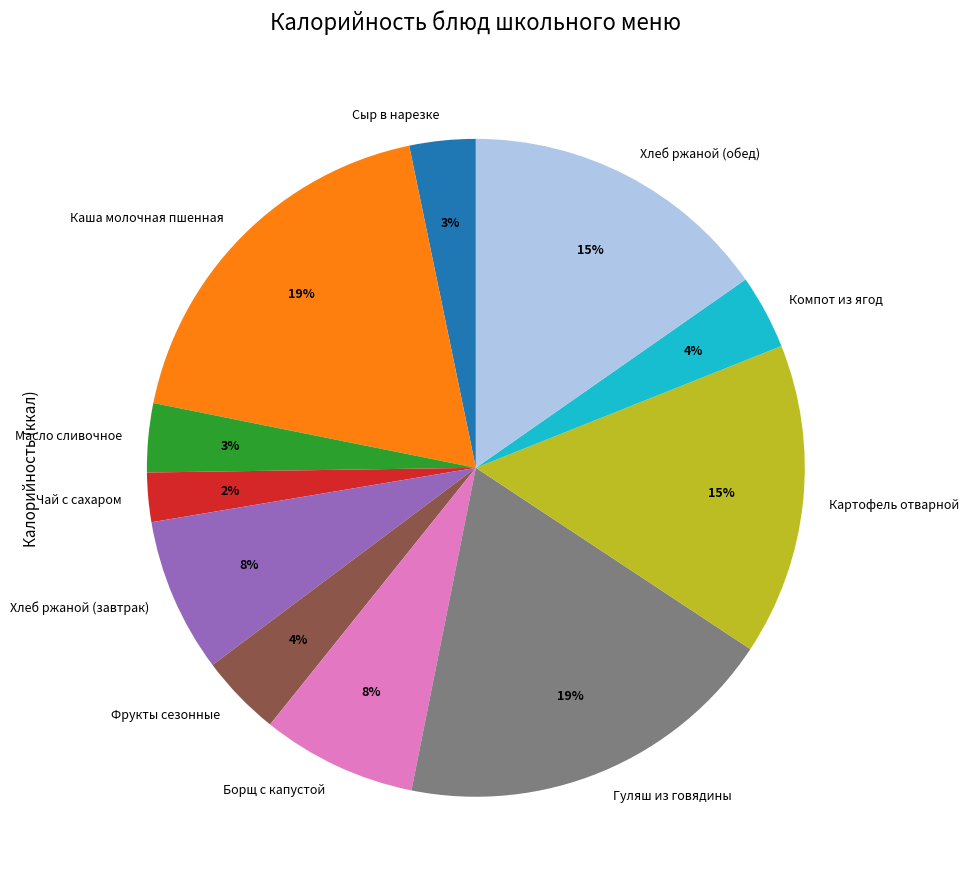

The Масло сливочное slice represents 3% of the pie. True or false?

True